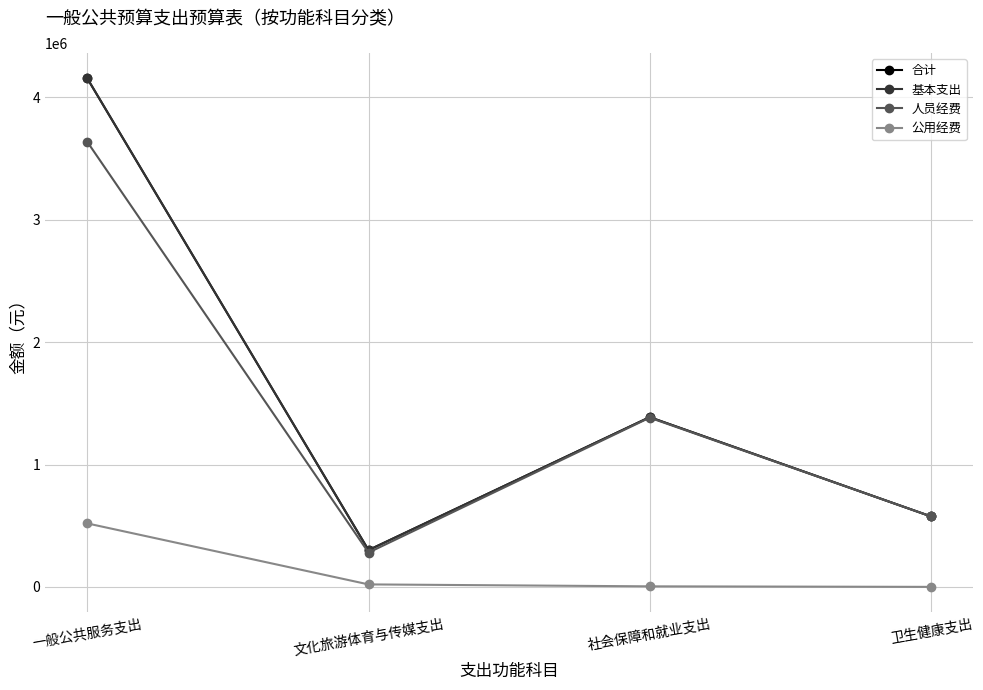

What is the lowest value of the 基本支出 series?

300441.8